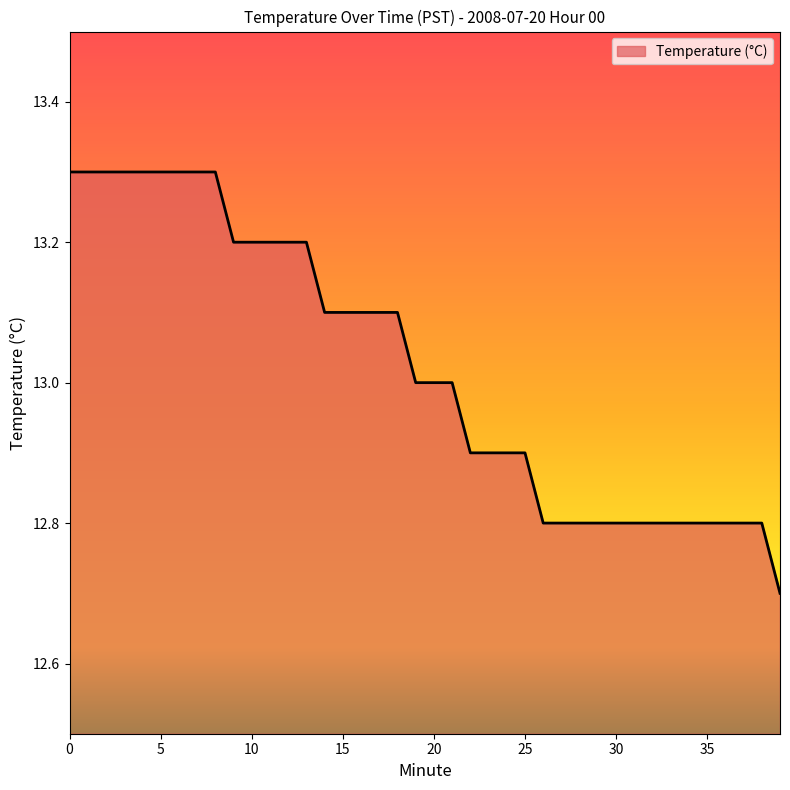

What is the smallest value displayed?

12.7